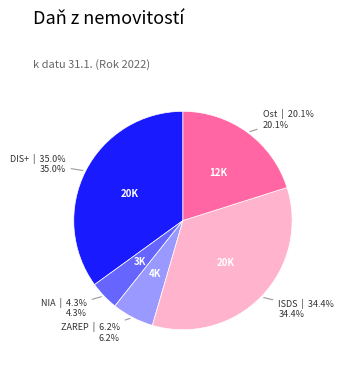

Is there a majority slice in this chart?

No